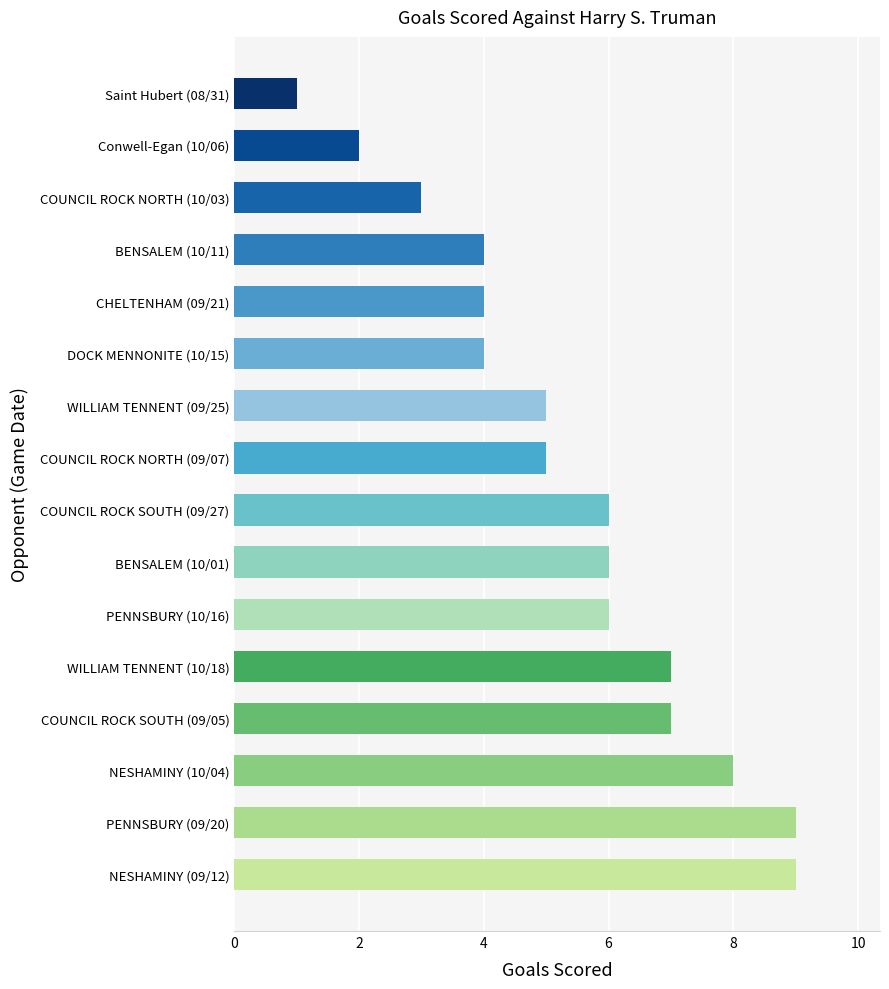

Approximately how many times larger is the value at BENSALEM (10/11) compared to Saint Hubert (08/31)?

4.0